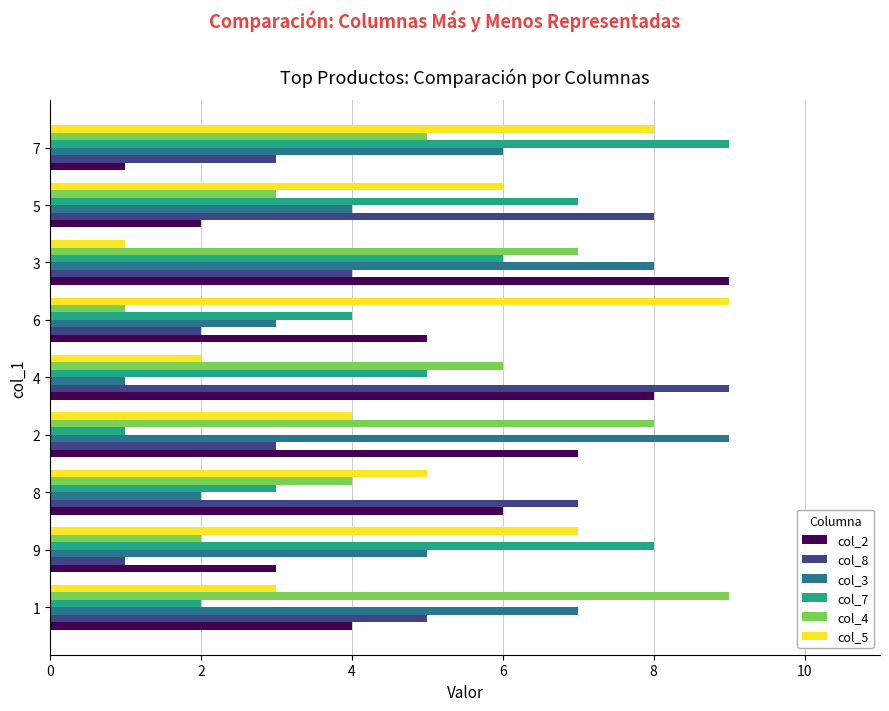

Between 9 and 8, which series saw the biggest shift?

col_8